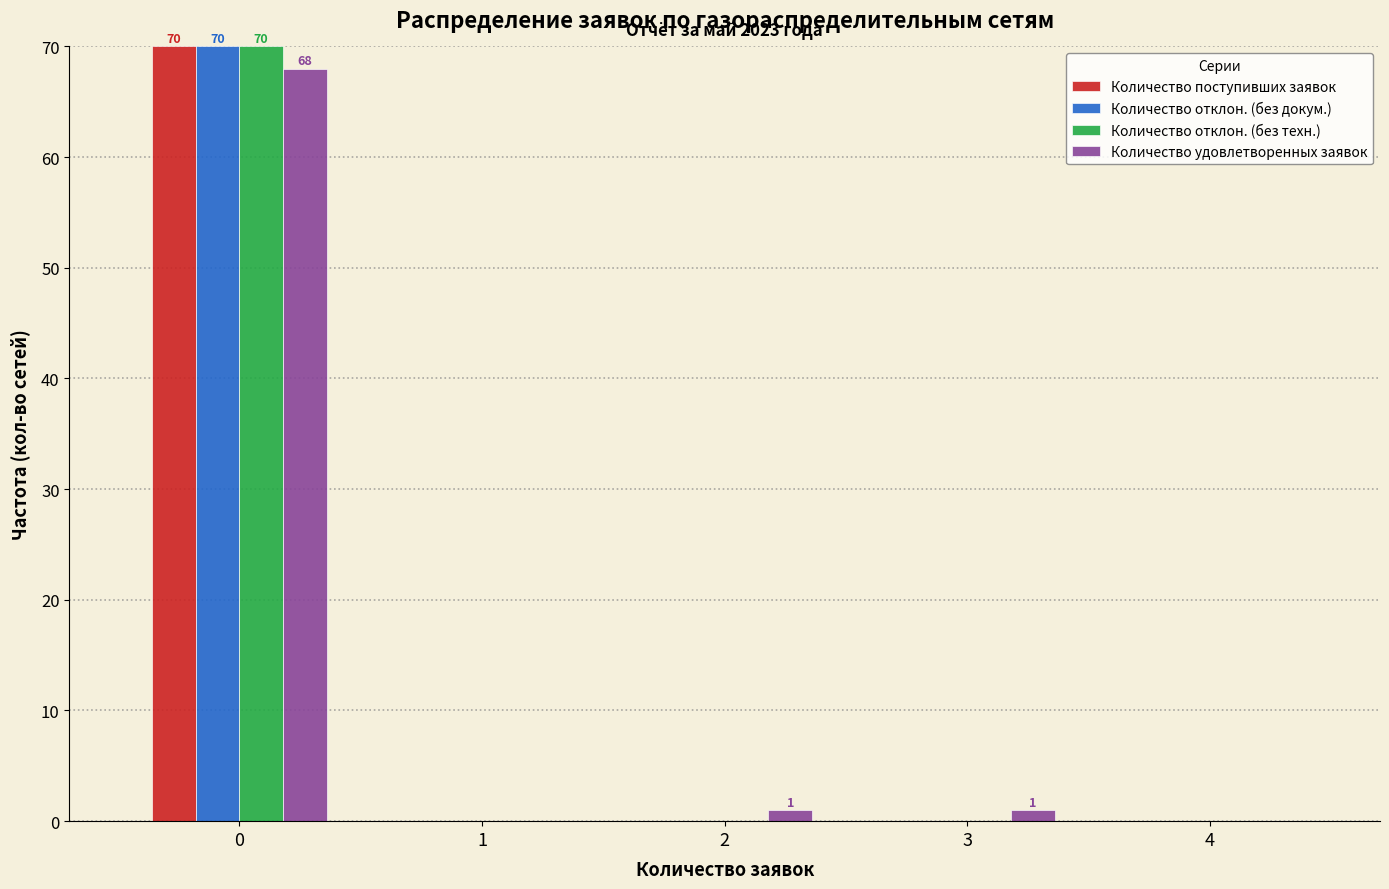

In the Количество поступивших заявок series, which range on the x-axis has the tallest bar?

-0.5 to 0.5